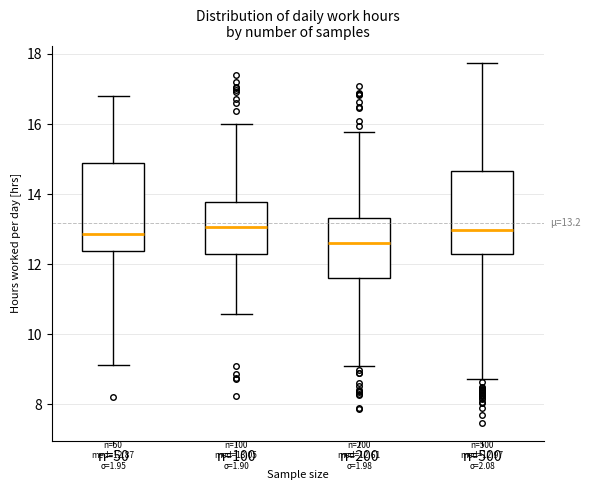

Which box has the lowest median line?

n=200